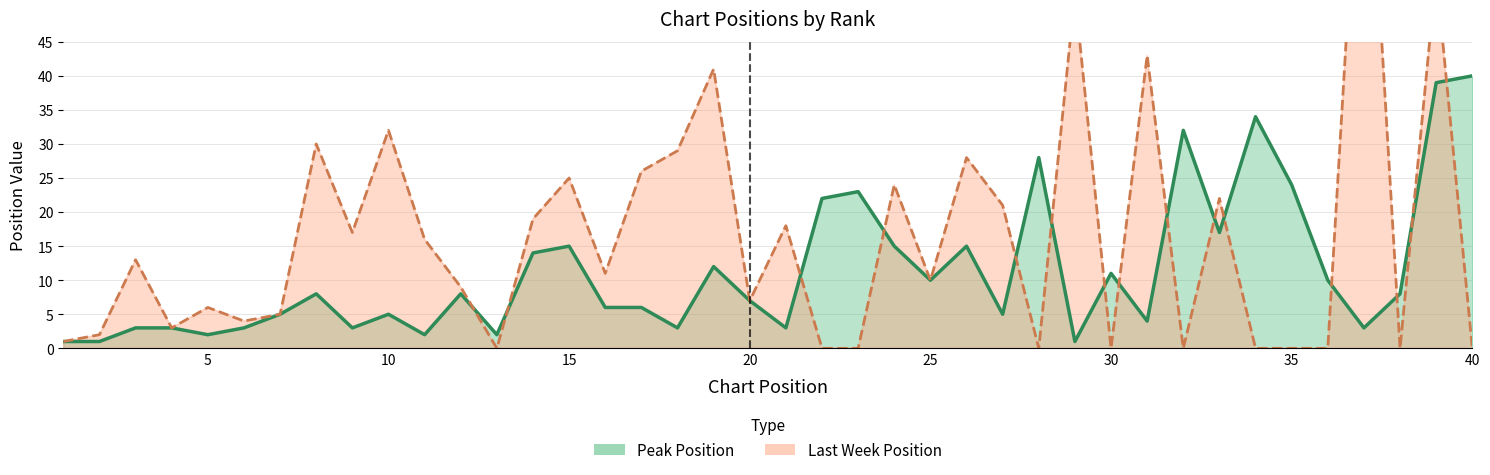

Rank the series at 39 from highest to lowest value.

Last Week, Peak Position